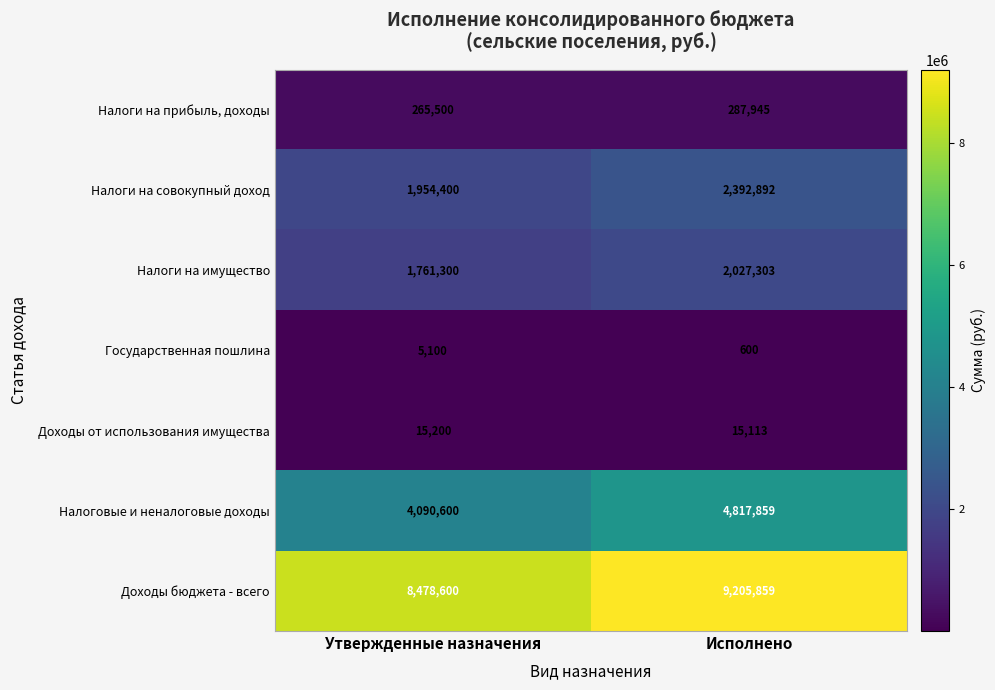

Where is Налоговые и неналоговые доходы nearest to the value 4454229?

Утвержденные назначения